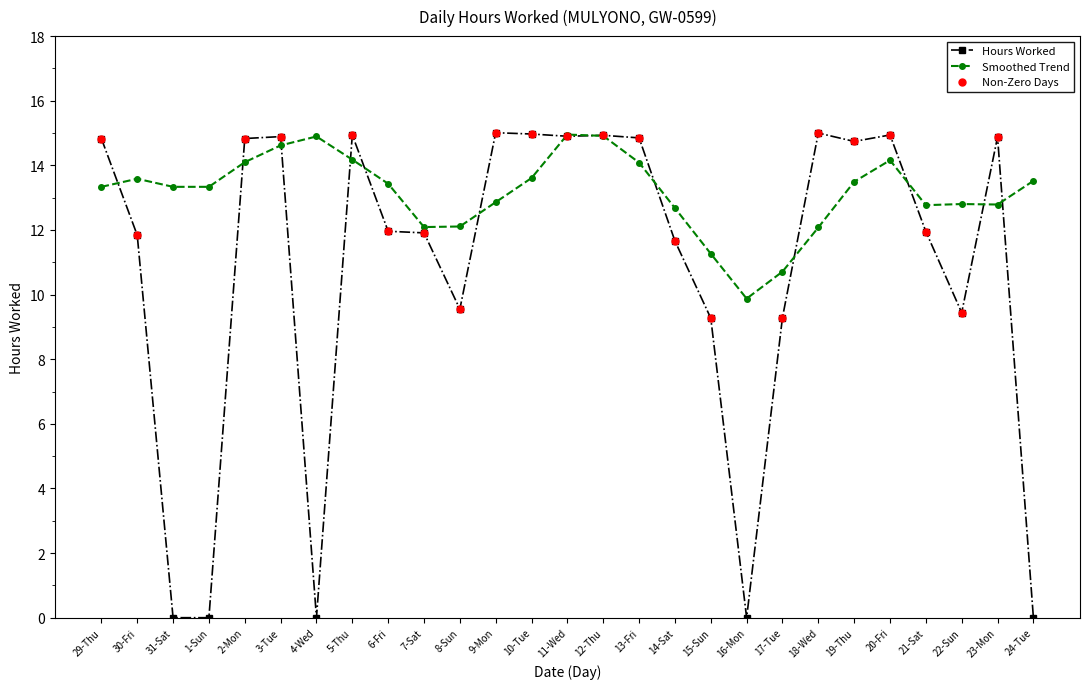

Between 17-Tue and 22-Sun, which series saw the biggest shift?

Smoothed Trend